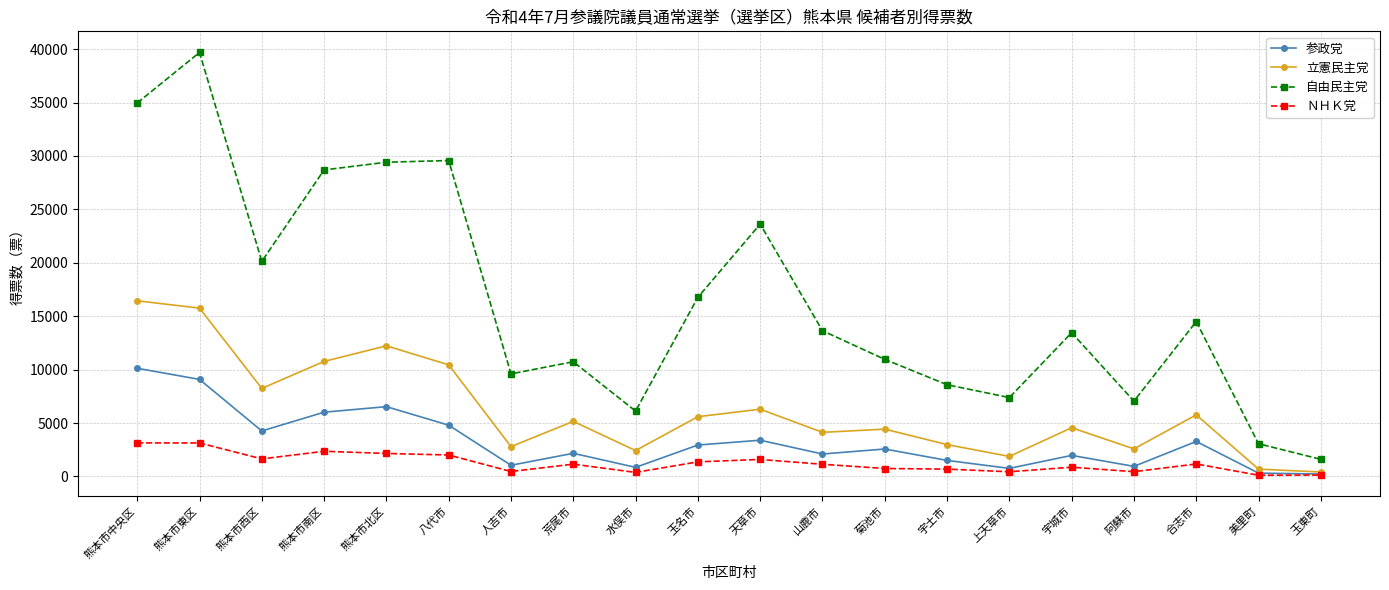

What is the difference between the highest and lowest values at 水俣市?

5743